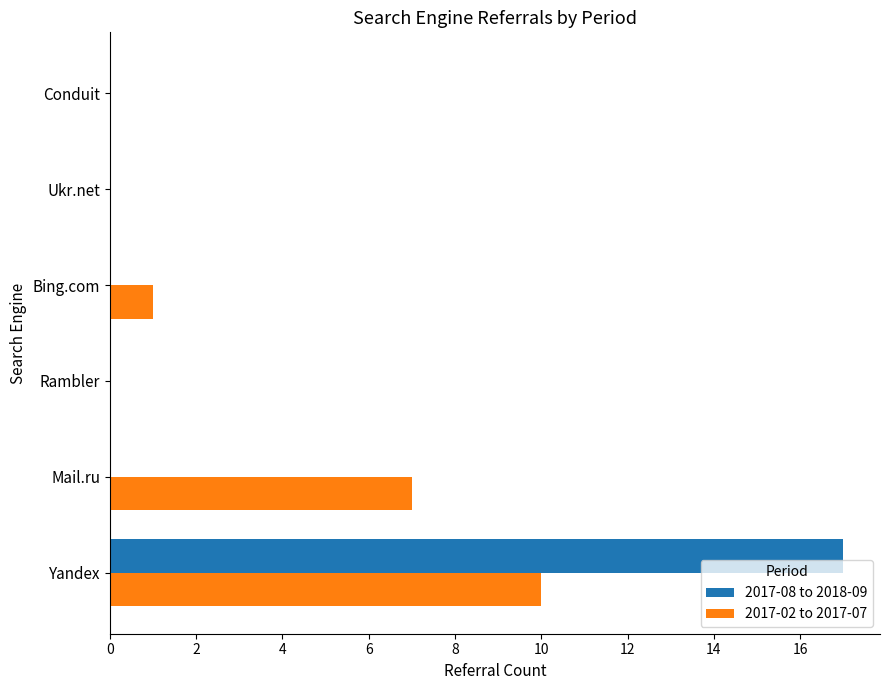

What is the total value across all series at Mail.ru?

7